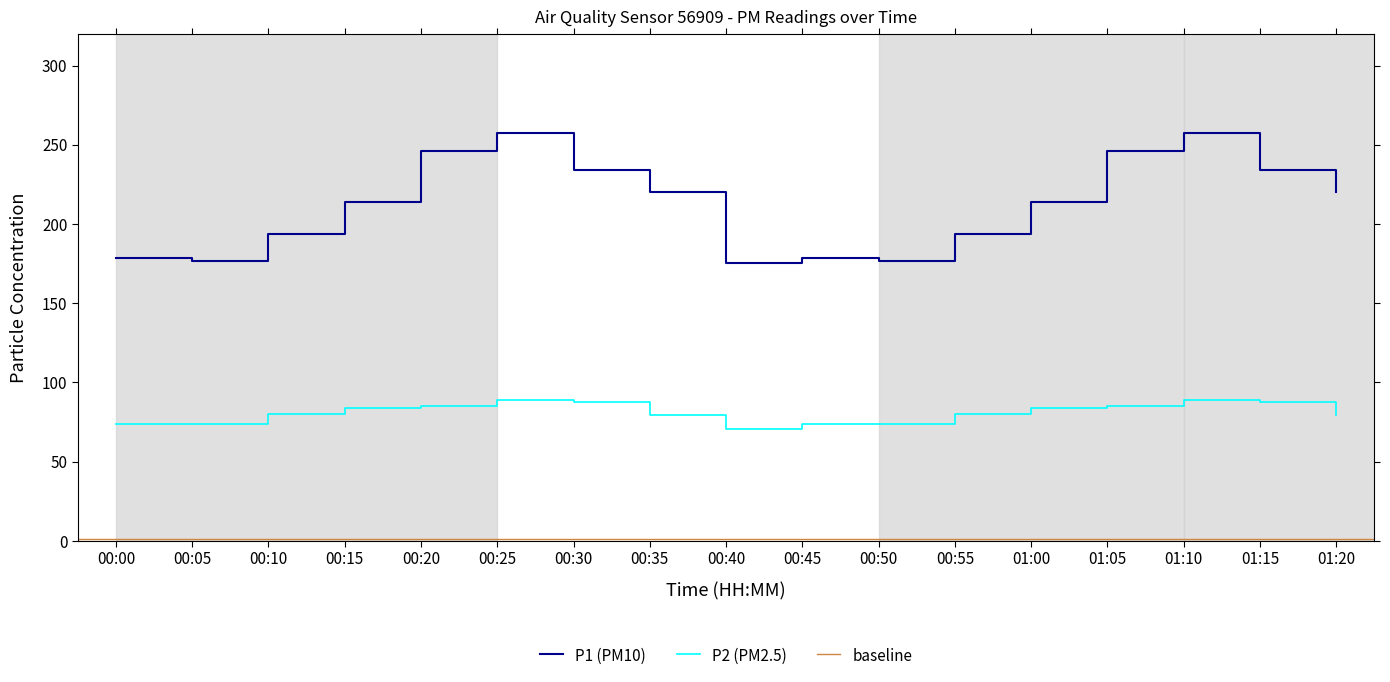

True or false: P2 and P1 cross at least once.

False